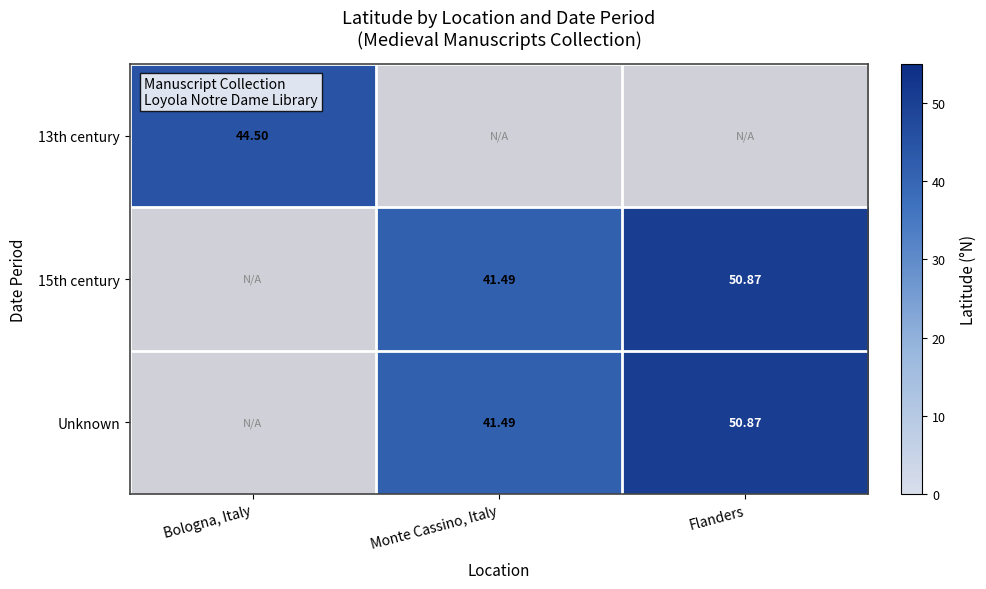

List the series in order of their overall mean, lowest first.

13th century, 15th century, Unknown